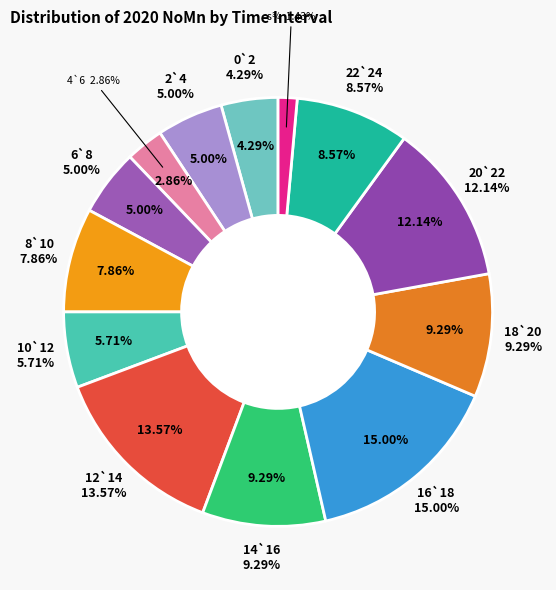

Count the number of slices in the pie.

13